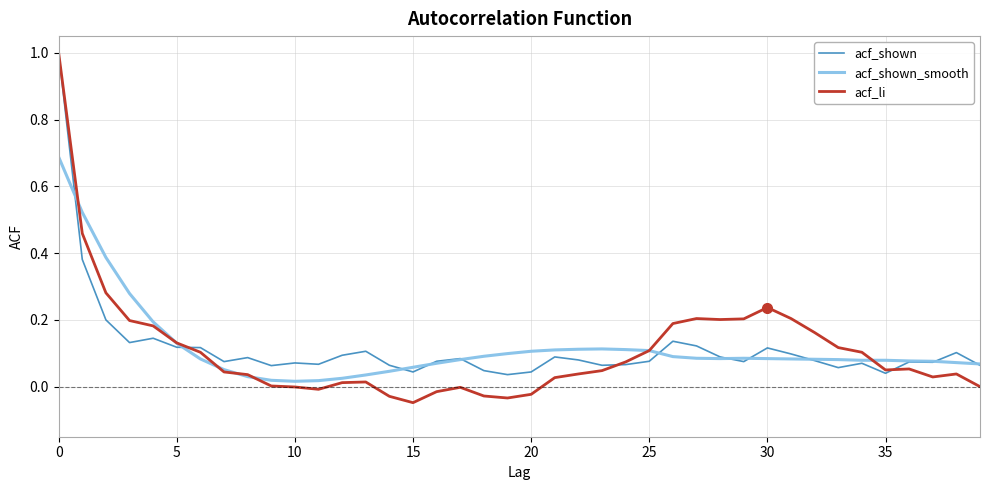

Which series has the widest spread of values?

acf_li